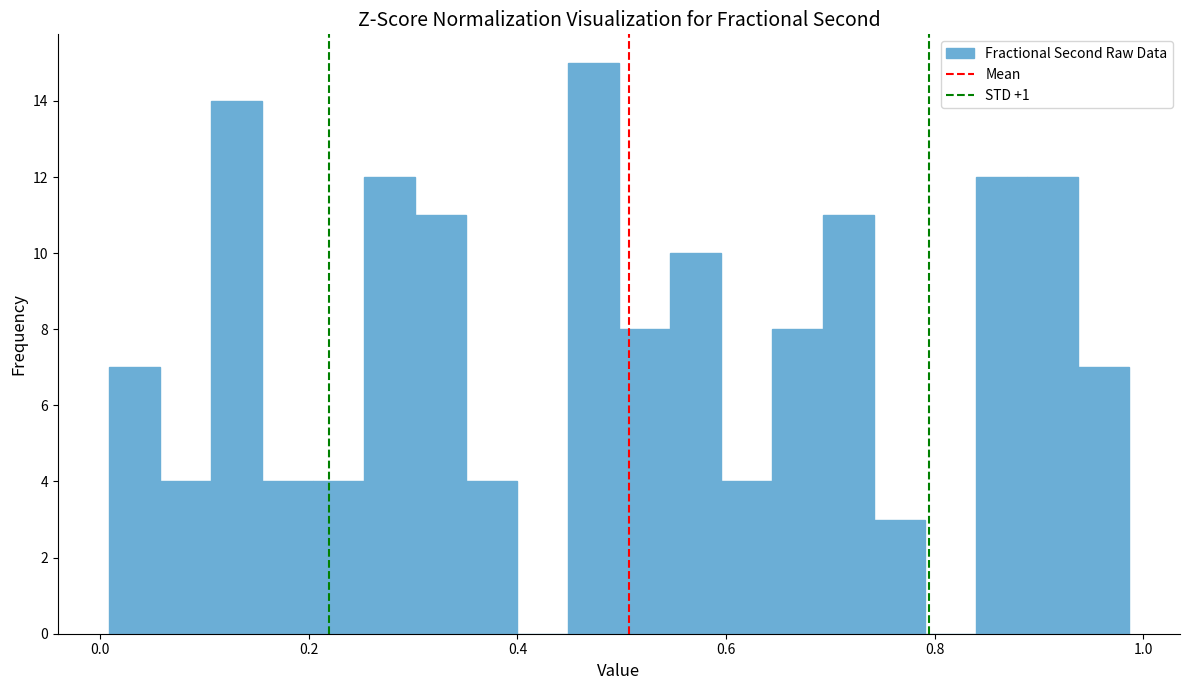

Around what value on the x-axis is the tallest bar? Give the approximate position of its centre, as read against the axis.

0.48